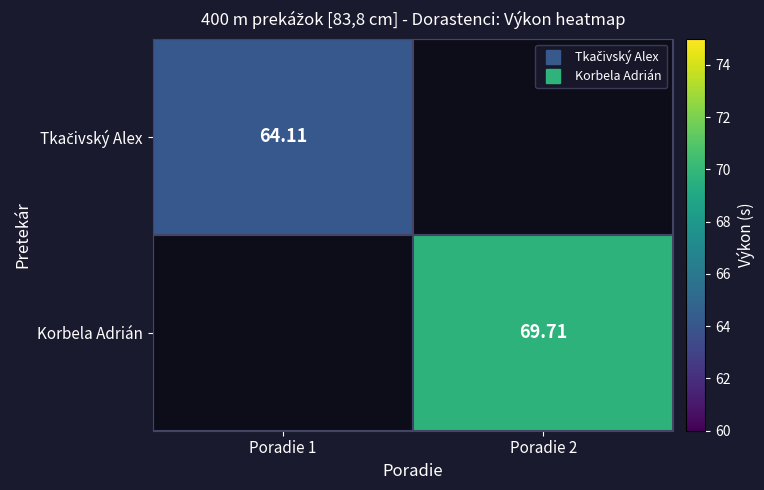

At how many categories does at least one series exceed 66?

1